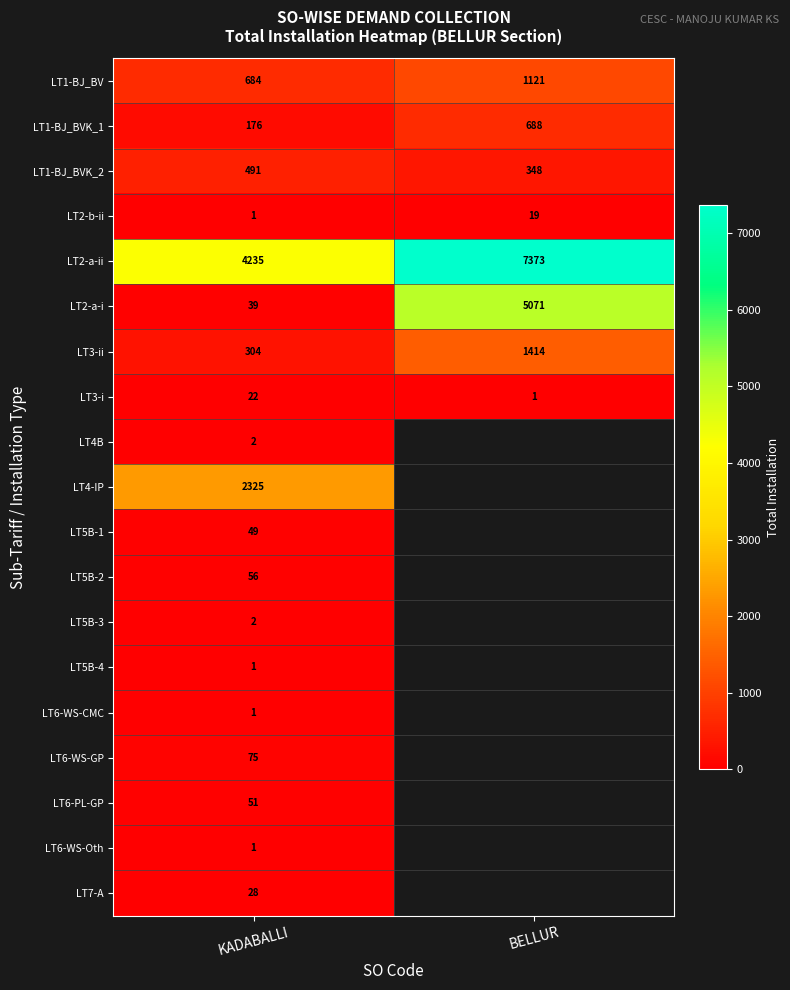

What is the difference between the highest and lowest values at KADABALLI?

4234